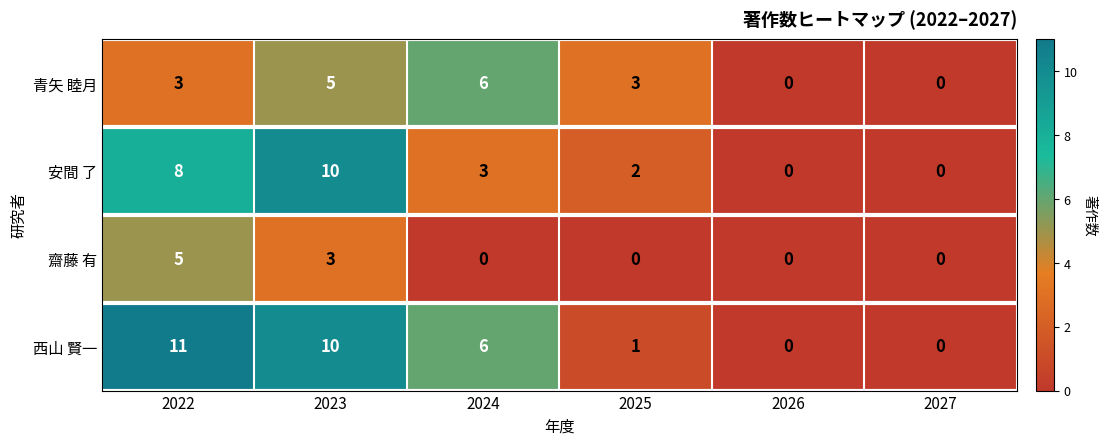

Reading right to left, what are all the values shown in this chart?

青矢 睦月: 2027=0	2026=0	2025=3	2024=6	2023=5	2022=3
安間 了: 2027=0	2026=0	2025=2	2024=3	2023=10	2022=8
齋藤 有: 2027=0	2026=0	2025=0	2024=0	2023=3	2022=5
西山 賢一: 2027=0	2026=0	2025=1	2024=6	2023=10	2022=11